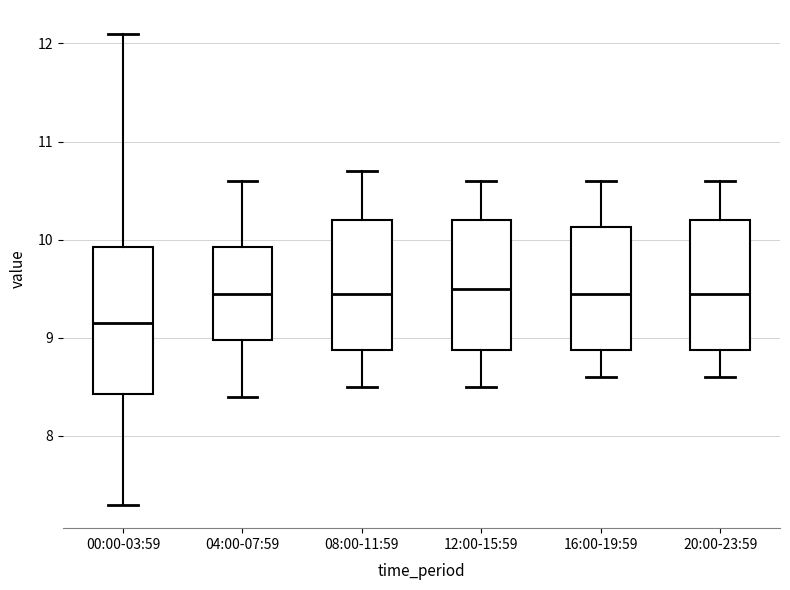

Where does the upper whisker of the box for 16:00-19:59 end on the y-axis? The values are not printed on the chart, so give them approximately, as read against the axis.

10.6